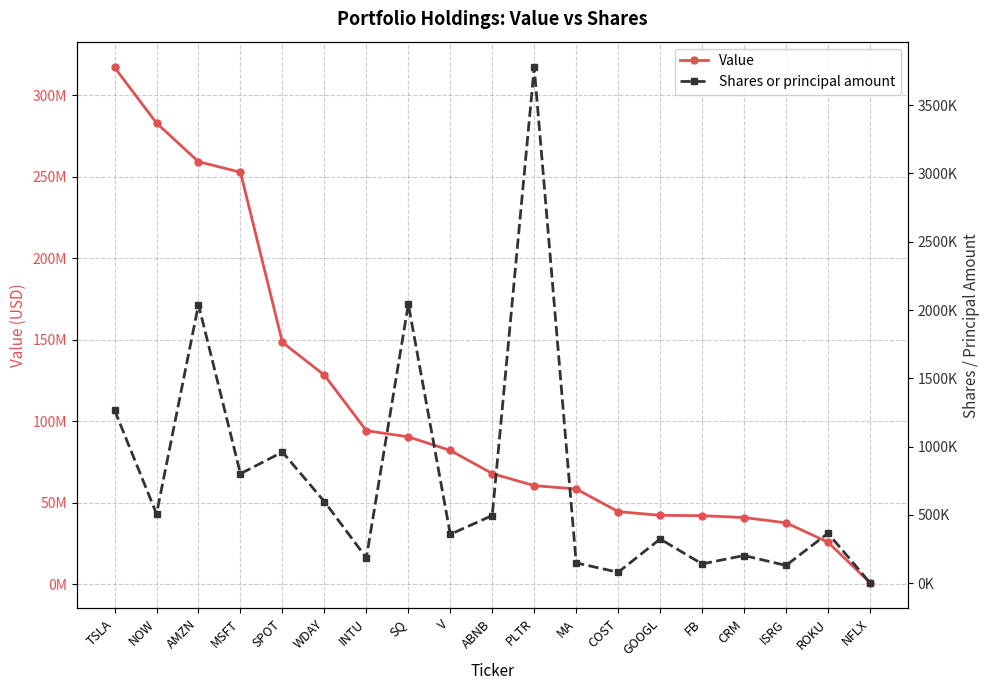

At which label is Value closest to 158990601?

SPOT